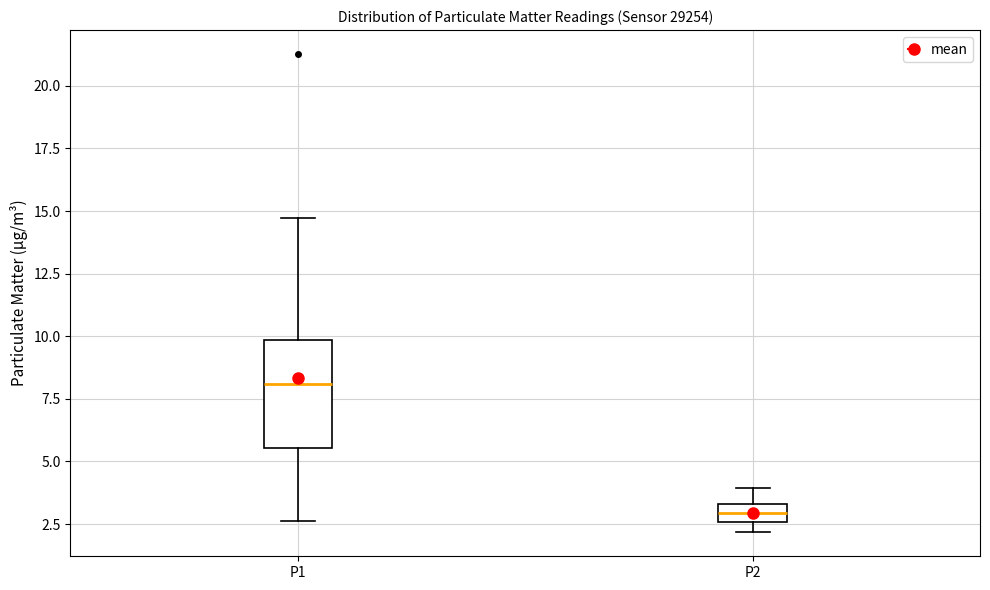

Which box has the highest median line?

P1